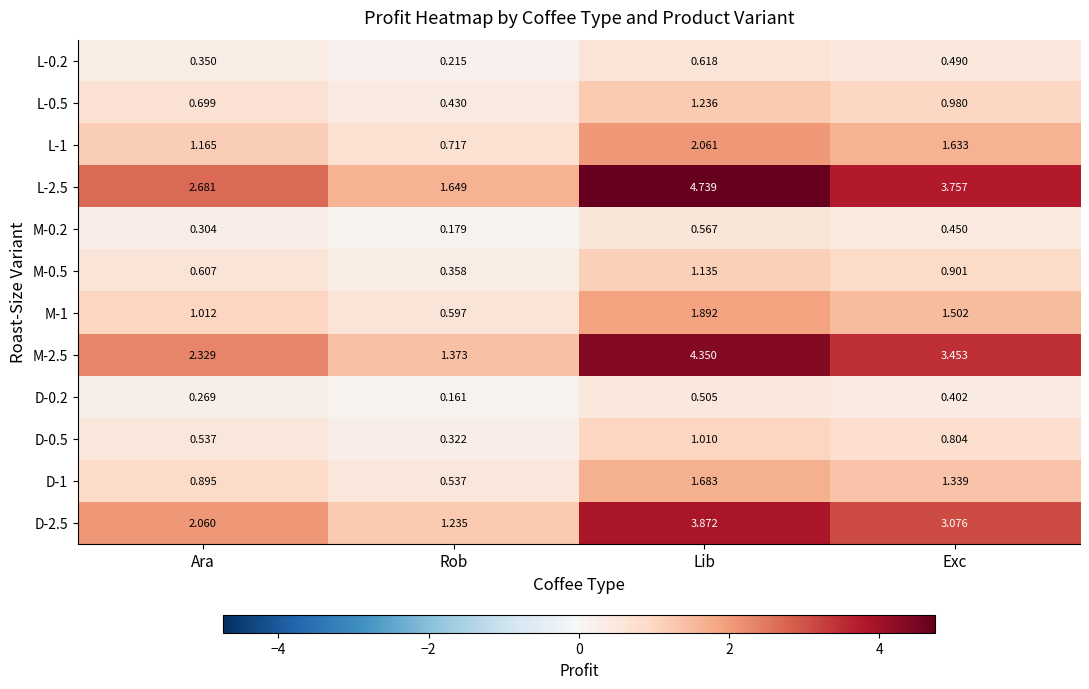

Is the value of D-0.5 at Rob greater than the value of D-2.5 at Rob?

No